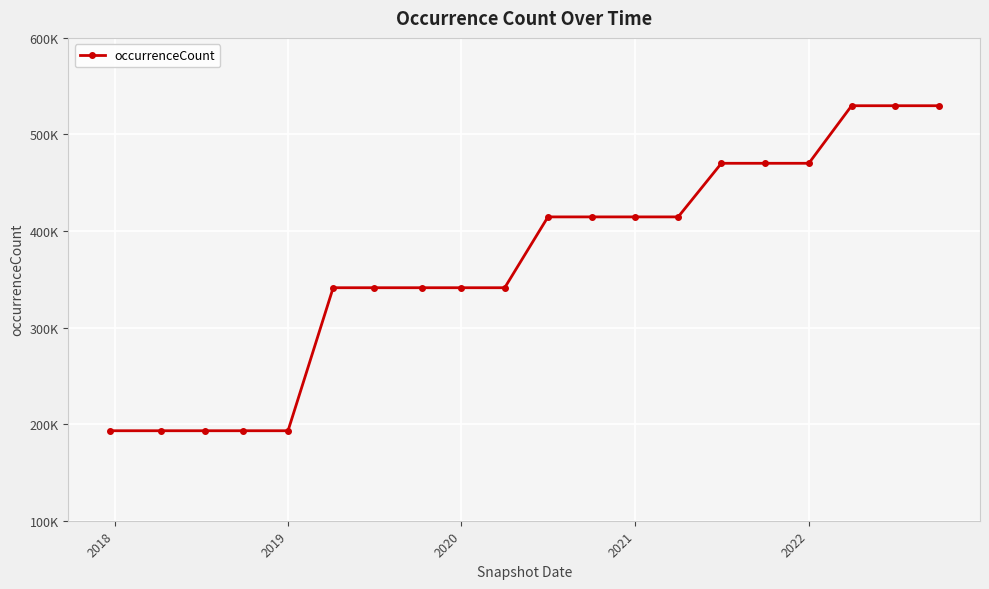

Is this an area chart (filled region under the line)?

No